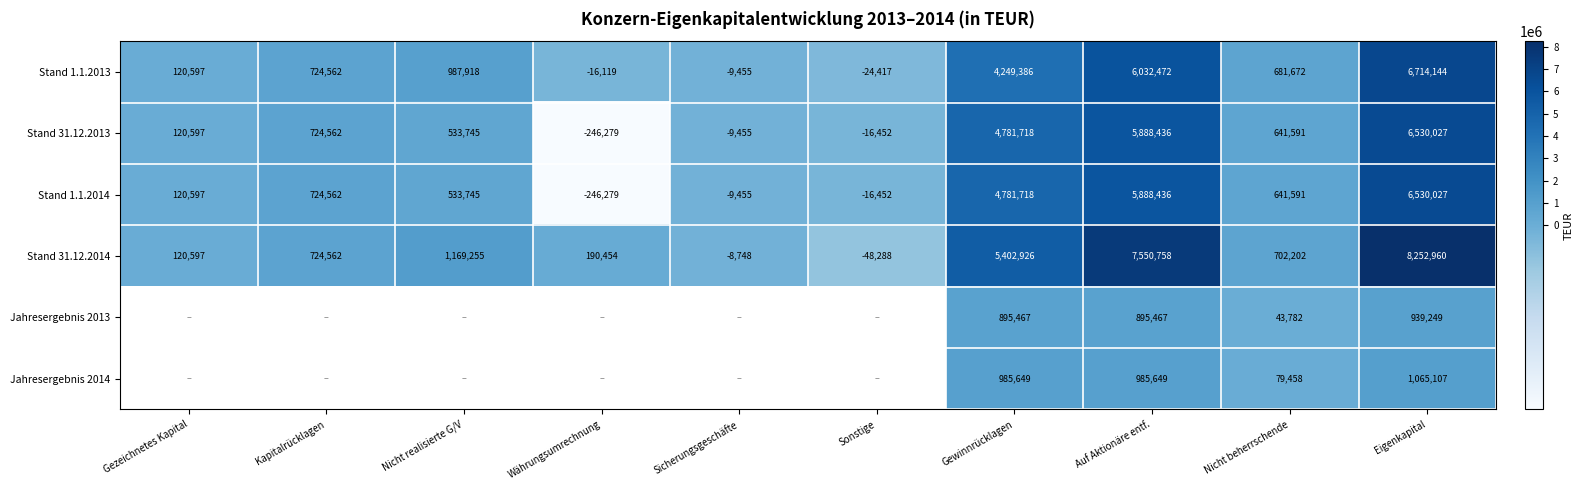

What is the greatest value displayed?

8252960.0